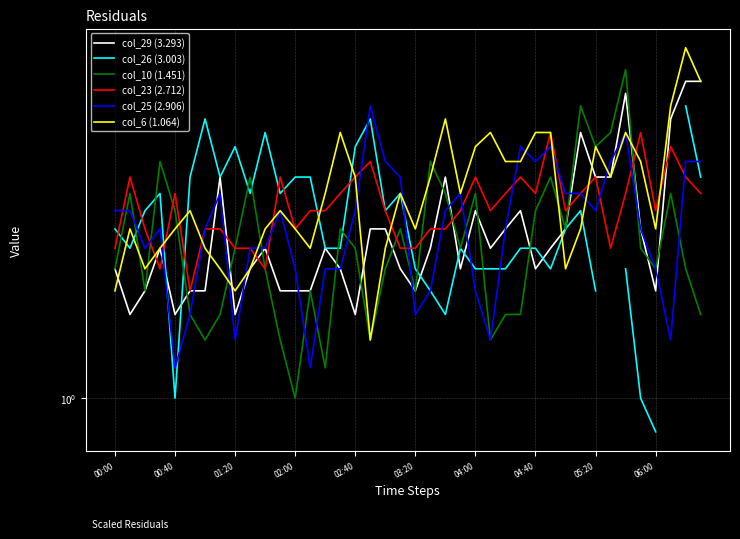

At 34, list the series in order from smallest to largest.

col_26 (3.003), col_23 (2.712), col_25 (2.906), col_6 (1.064), col_29 (3.293), col_10 (1.451)